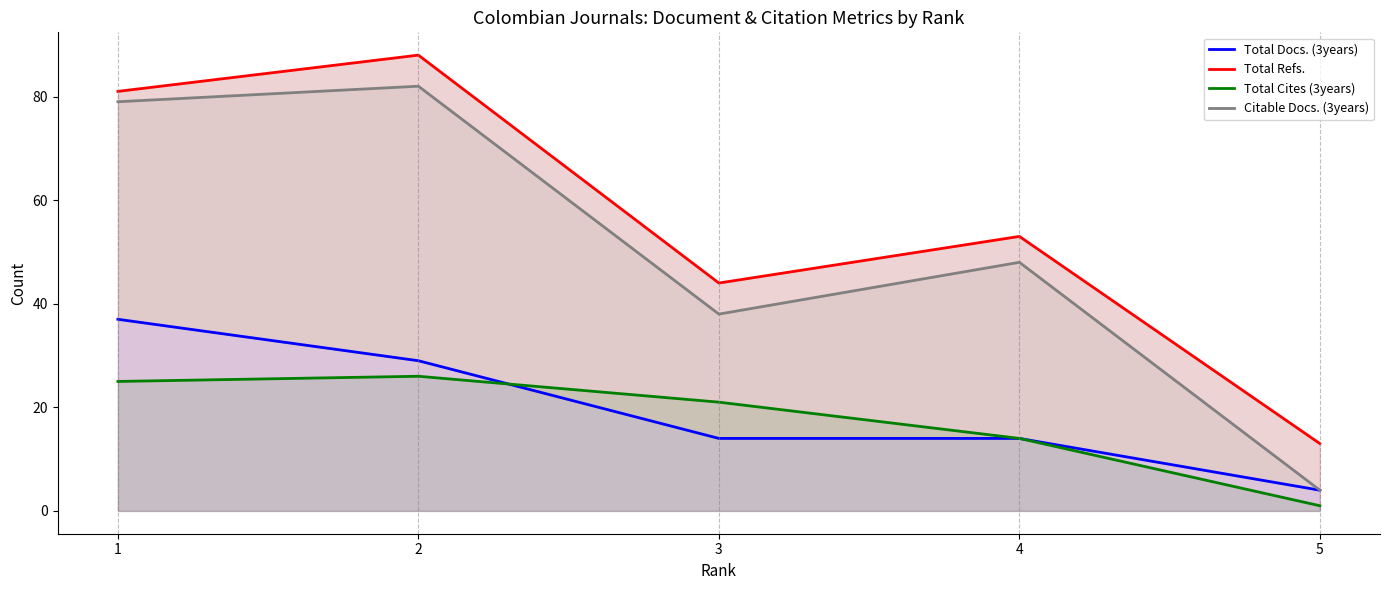

True or false: Total Docs. (3years) has a value of 4 at 5.

True